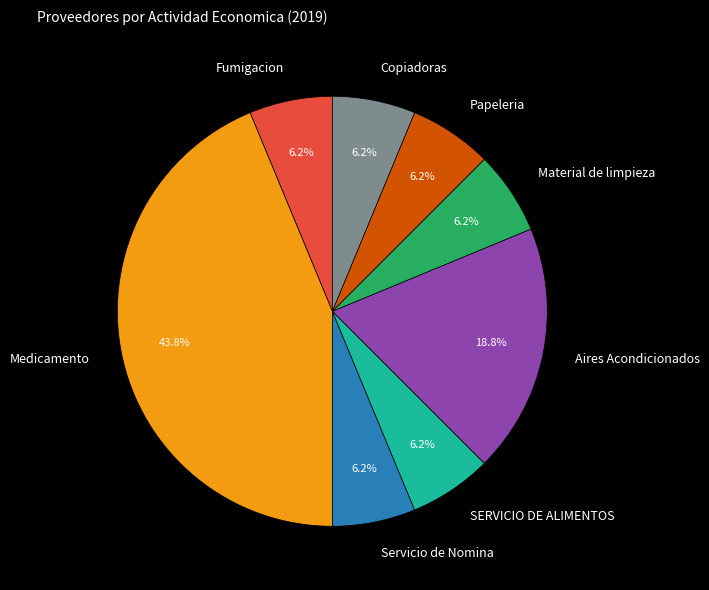

Does Medicamento represent more than half of the total?

No